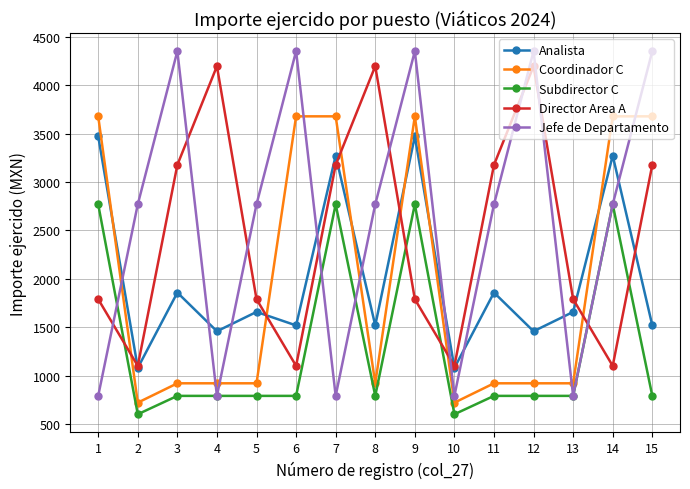

What is the spread (max minus min) of values at 1?

2890.0